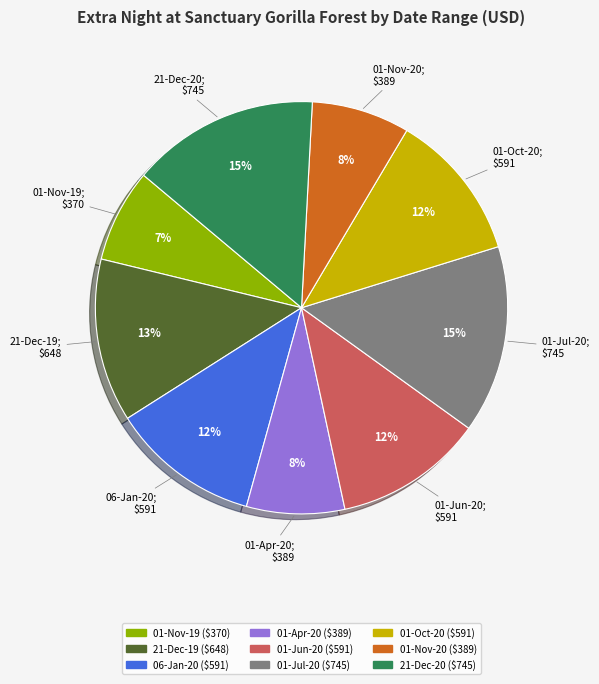

Do 01-Apr-20 and 21-Dec-19 together represent more than half of the pie?

No